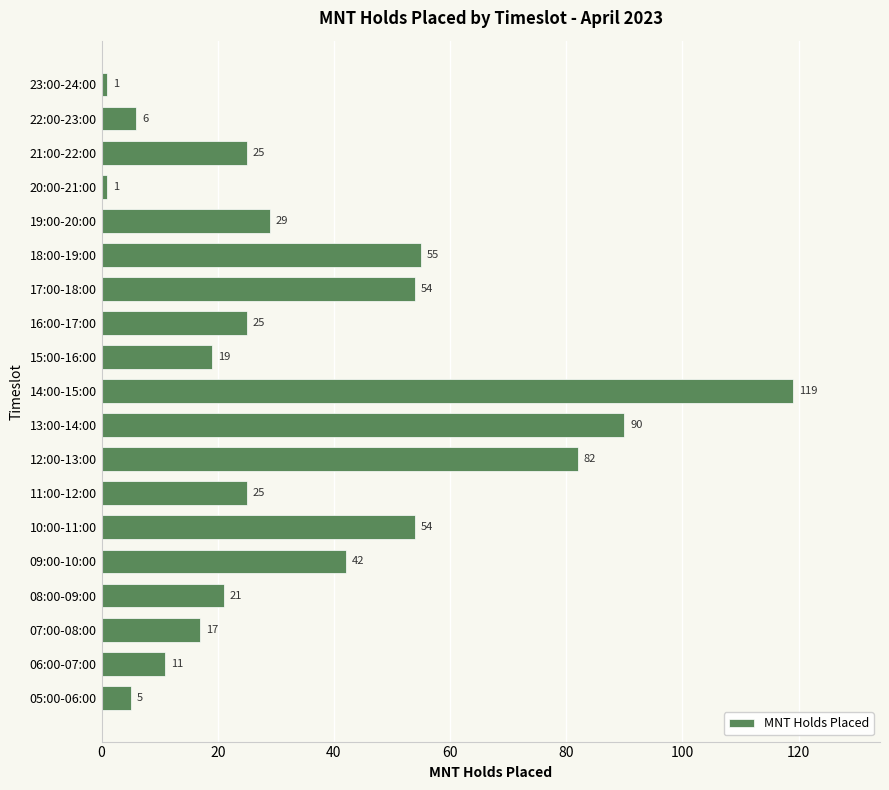

How many distinct data groups are displayed?

1